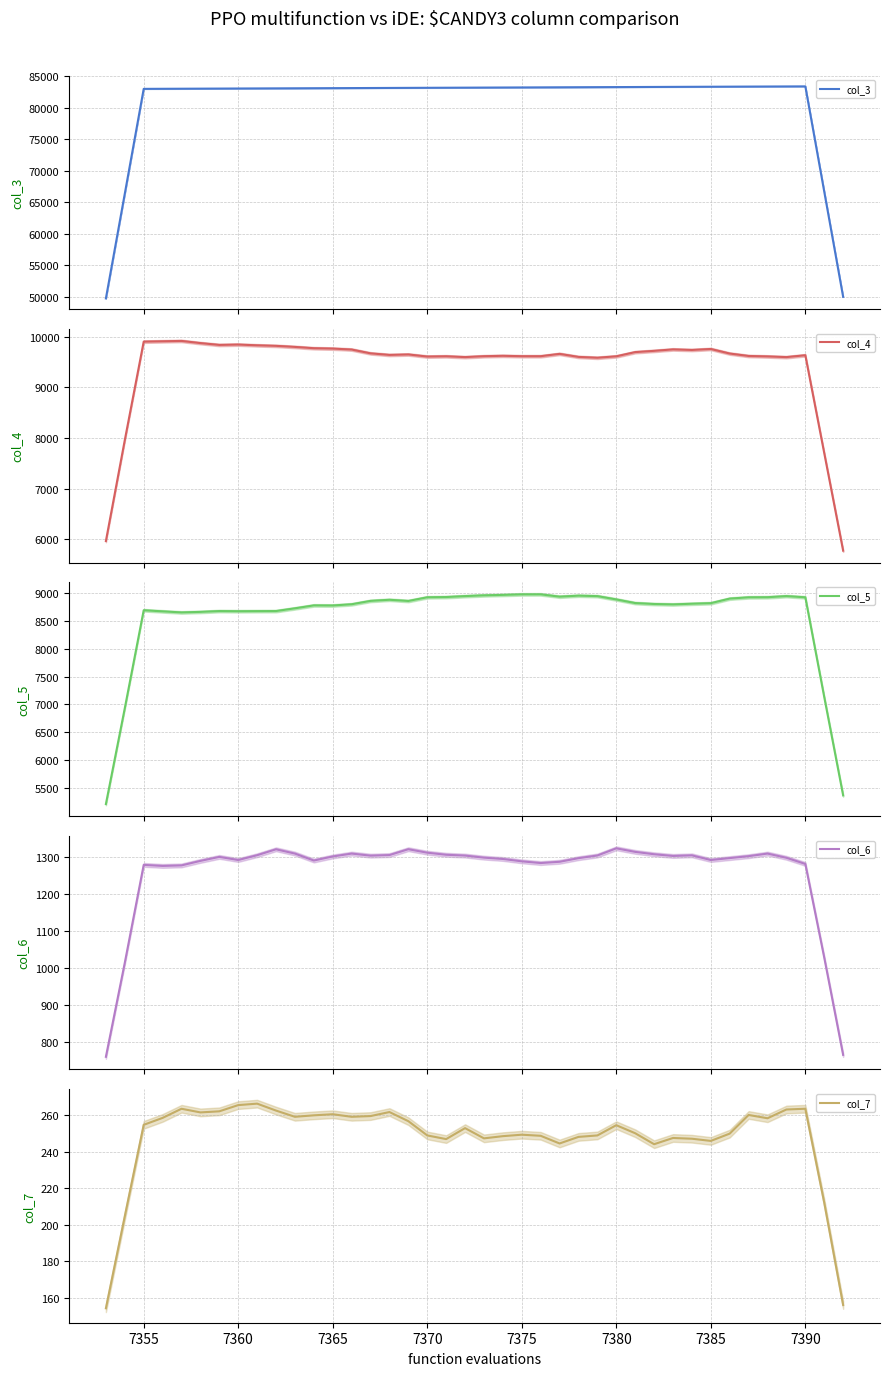

Which series has the largest total across all categories?

col_3